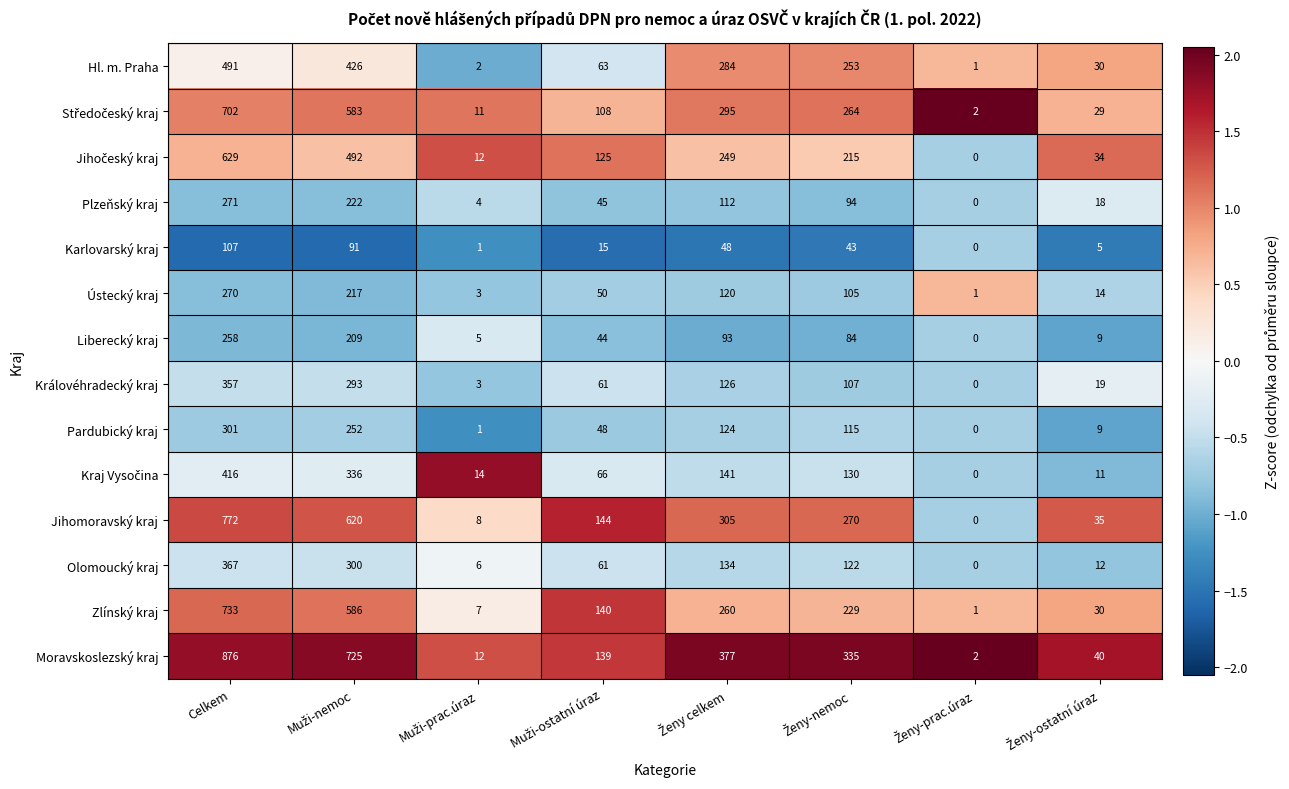

Which category has the highest value across all series?

Celkem